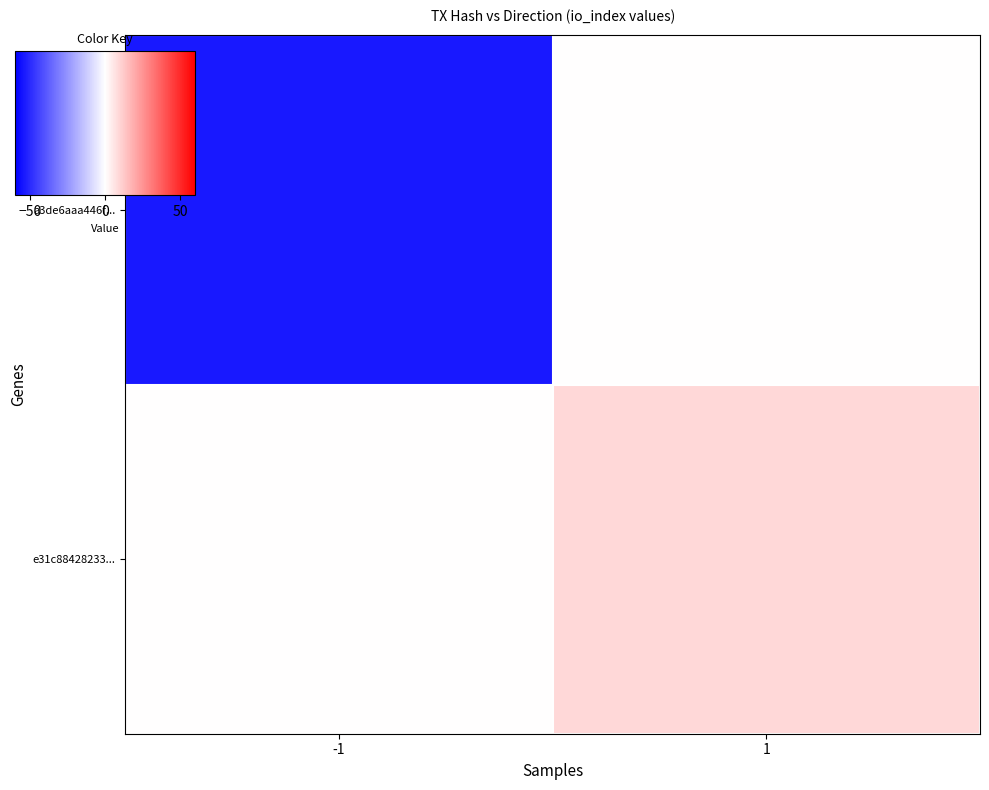

List the series in order of their peak value, lowest first.

a3de6aaa446f..., e31c88428233...